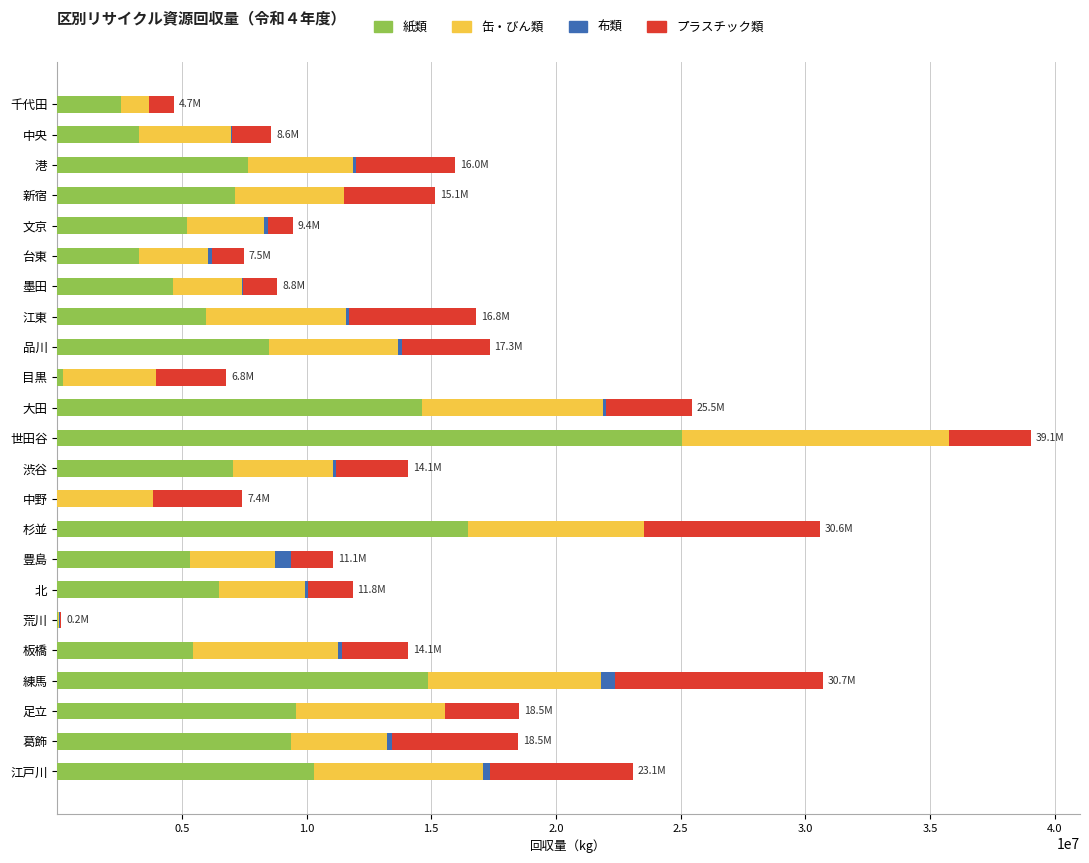

What is the highest value of the 紙類 series?

25062569